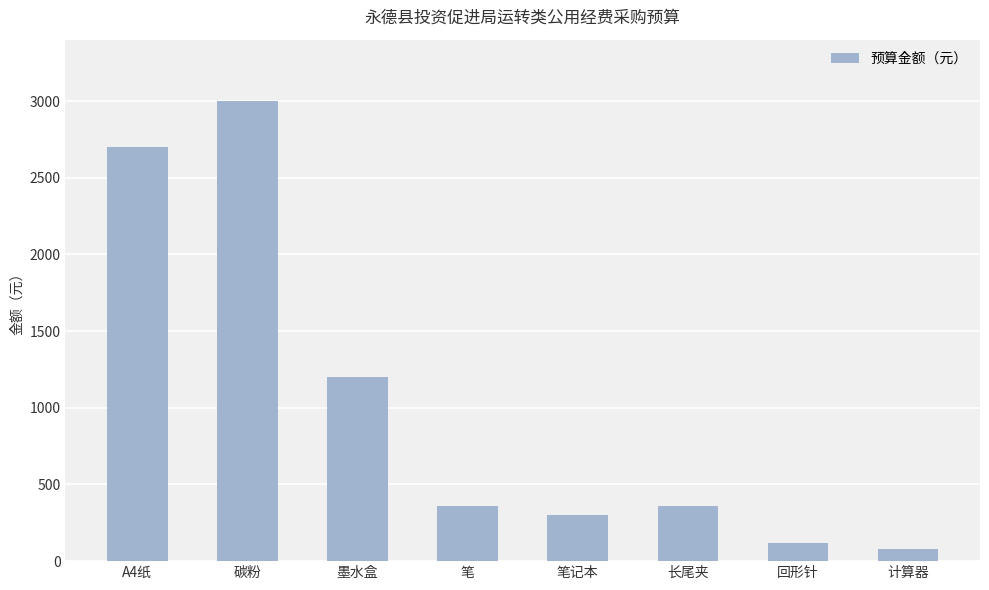

What is the smallest value displayed?

80